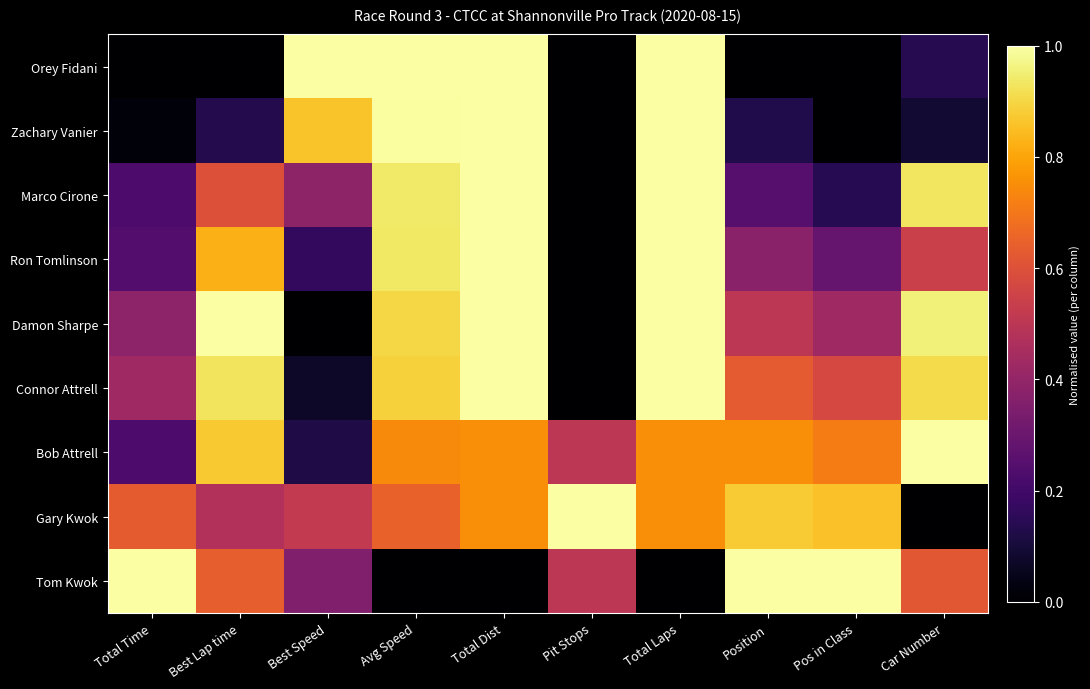

Reading left to right, list all the values displayed in this chart.

Orey Fidani: Total Time=0.0	Best Lap time=0.0	Best Speed=1.0	Avg Speed=1.0	Total Dist=1.0	Pit Stops=0.0	Total Laps=1.0	Position=0.0	Pos in Class=0.0	Car Number=0.1
Zachary Vanier: Total Time=0.0	Best Lap time=0.1	Best Speed=0.9	Avg Speed=1.0	Total Dist=1.0	Pit Stops=0.0	Total Laps=1.0	Position=0.1	Pos in Class=0.0	Car Number=0.1
Marco Cirone: Total Time=0.2	Best Lap time=0.6	Best Speed=0.4	Avg Speed=0.9	Total Dist=1.0	Pit Stops=0.0	Total Laps=1.0	Position=0.2	Pos in Class=0.1	Car Number=0.9
Ron Tomlinson: Total Time=0.2	Best Lap time=0.8	Best Speed=0.2	Avg Speed=0.9	Total Dist=1.0	Pit Stops=0.0	Total Laps=1.0	Position=0.4	Pos in Class=0.3	Car Number=0.5
Damon Sharpe: Total Time=0.4	Best Lap time=1.0	Best Speed=0.0	Avg Speed=0.9	Total Dist=1.0	Pit Stops=0.0	Total Laps=1.0	Position=0.5	Pos in Class=0.4	Car Number=1.0
Connor Attrell: Total Time=0.4	Best Lap time=0.9	Best Speed=0.1	Avg Speed=0.9	Total Dist=1.0	Pit Stops=0.0	Total Laps=1.0	Position=0.6	Pos in Class=0.6	Car Number=0.9
Bob Attrell: Total Time=0.2	Best Lap time=0.9	Best Speed=0.1	Avg Speed=0.7	Total Dist=0.8	Pit Stops=0.5	Total Laps=0.8	Position=0.8	Pos in Class=0.7	Car Number=1.0
Gary Kwok: Total Time=0.6	Best Lap time=0.5	Best Speed=0.5	Avg Speed=0.6	Total Dist=0.8	Pit Stops=1.0	Total Laps=0.8	Position=0.9	Pos in Class=0.9	Car Number=0.0
Tom Kwok: Total Time=1.0	Best Lap time=0.6	Best Speed=0.4	Avg Speed=0.0	Total Dist=0.0	Pit Stops=0.5	Total Laps=0.0	Position=1.0	Pos in Class=1.0	Car Number=0.6